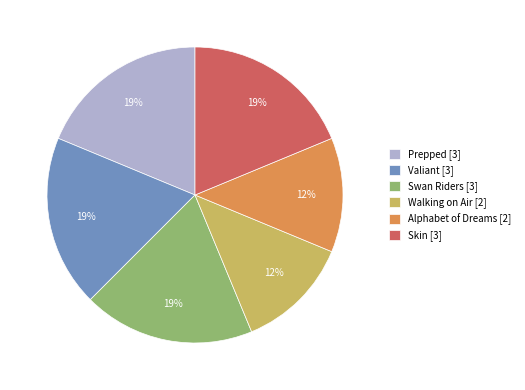

Do Skin [3] and Valiant [3] together represent more than half of the pie?

No